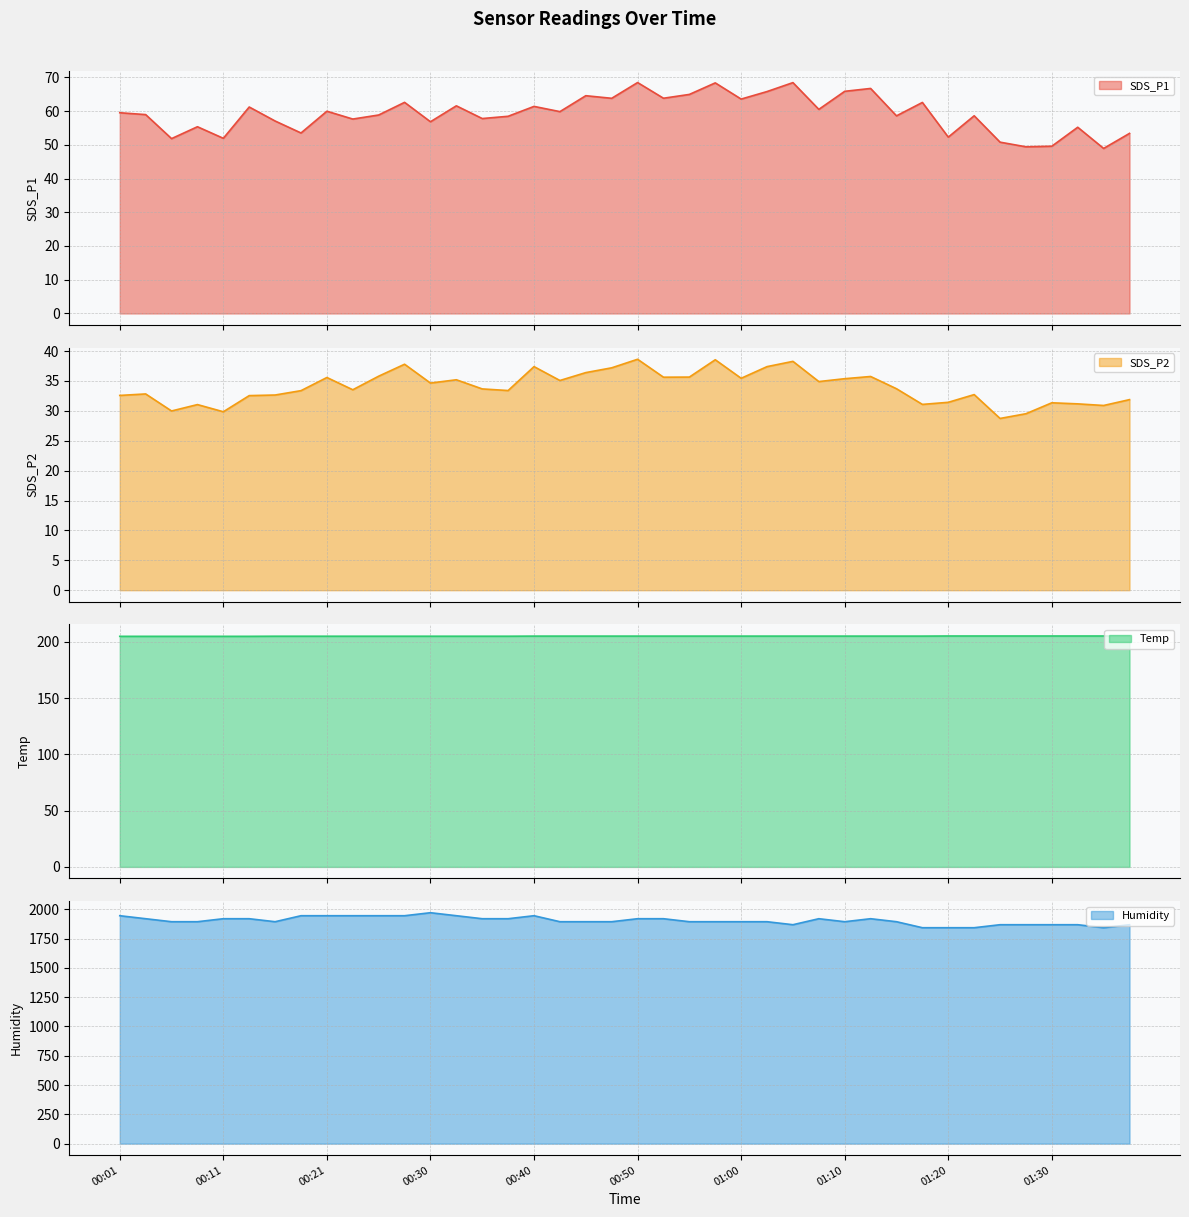

True or false: Humidity has more than 2 points higher than both neighbors.

True